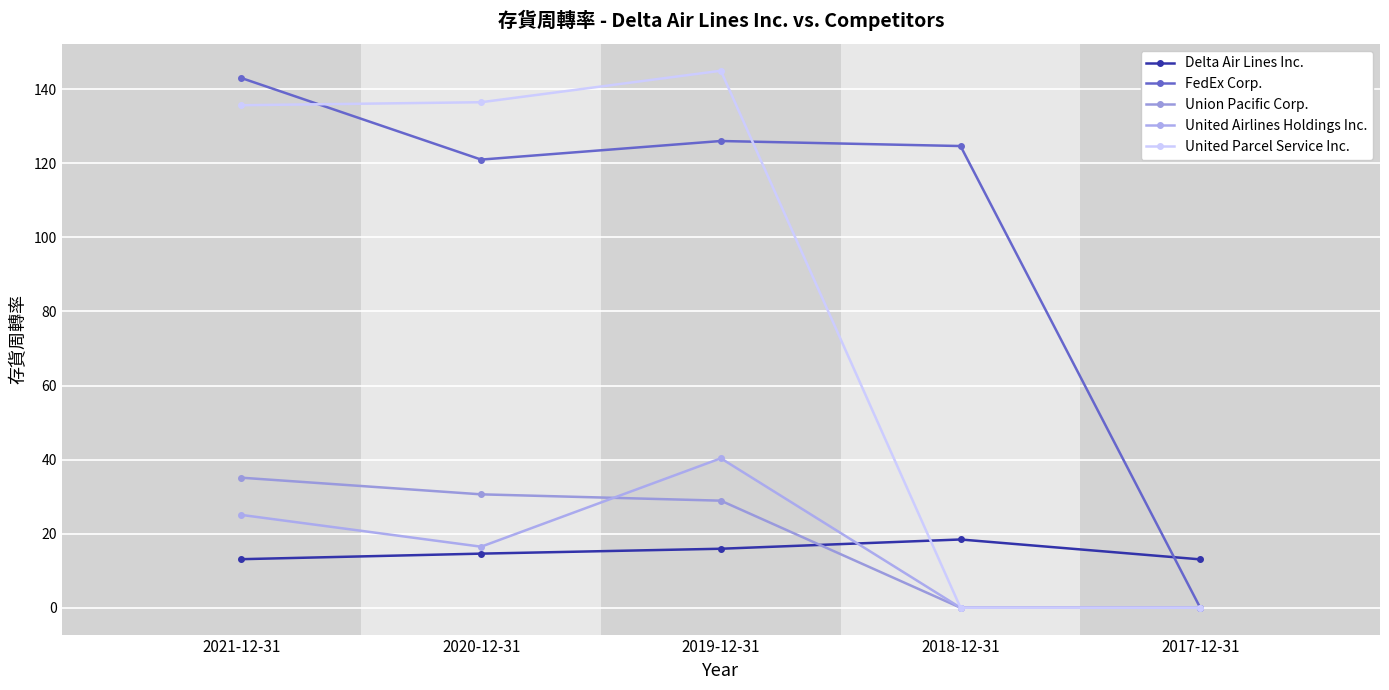

Where is Union Pacific Corp. nearest to the value 17?

2019-12-31